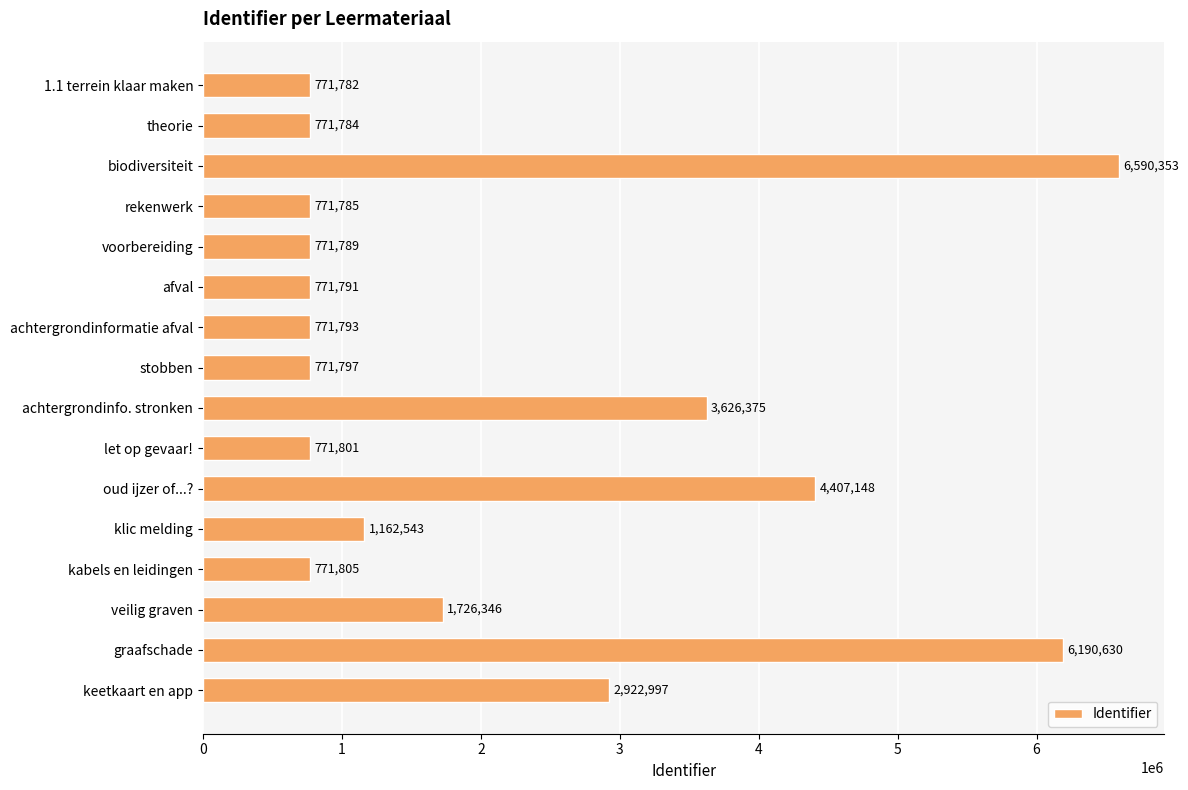

Rank the categories by value from highest to lowest.

biodiversiteit, graafschade, oud ijzer of...?, achtergrondinfo. stronken, keetkaart en app, veilig graven, klic melding, kabels en leidingen, let op gevaar!, stobben, achtergrondinformatie afval, afval, voorbereiding, rekenwerk, theorie, 1.1 terrein klaar maken